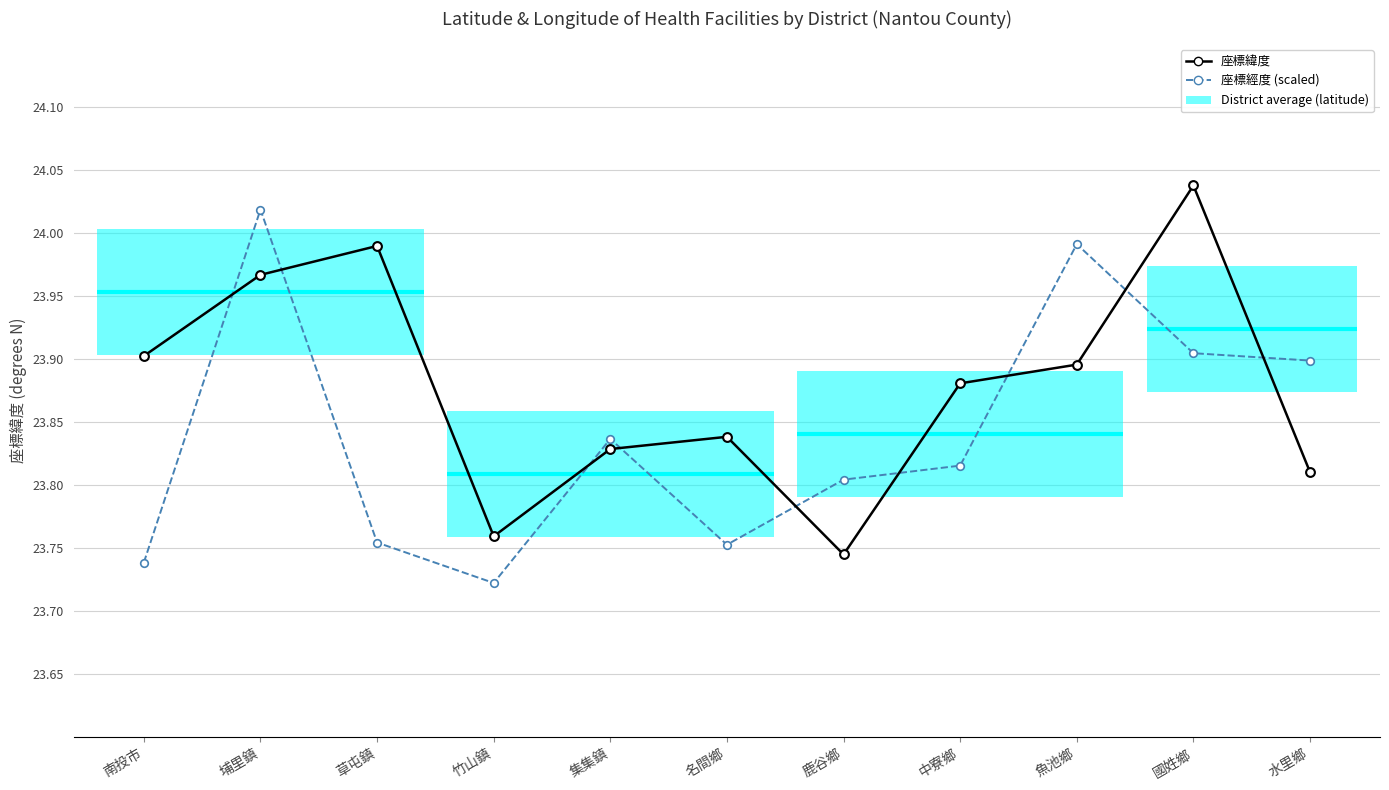

At how many categories does at least one series exceed 23?

11